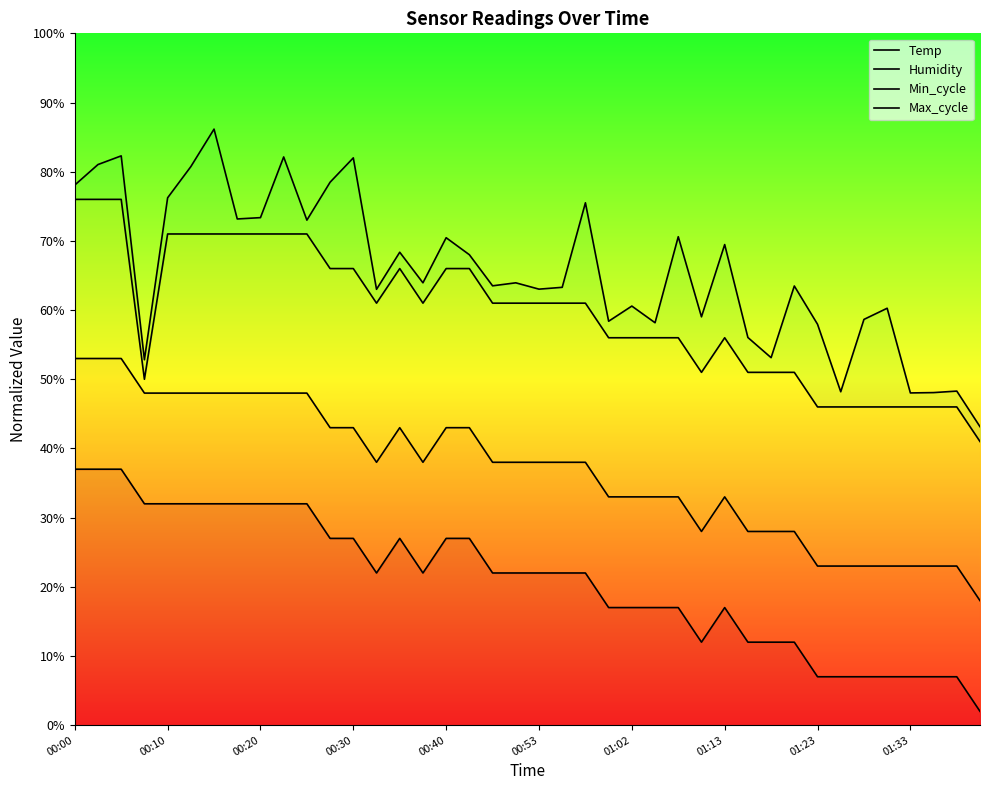

True or false: Humidity and Max_cycle intersect in this chart.

False